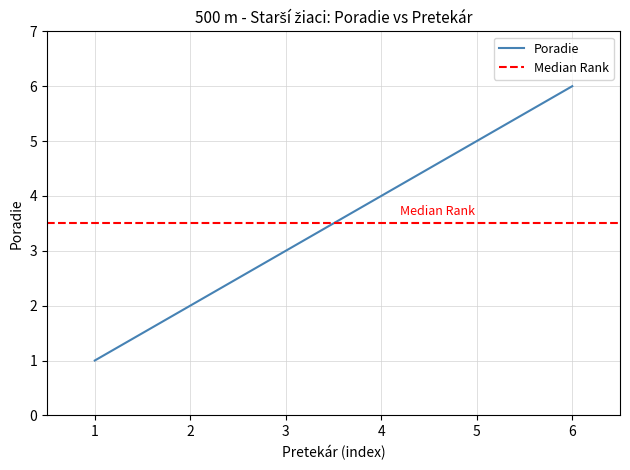

Is it true that Poradie equals 3 at 2?

False